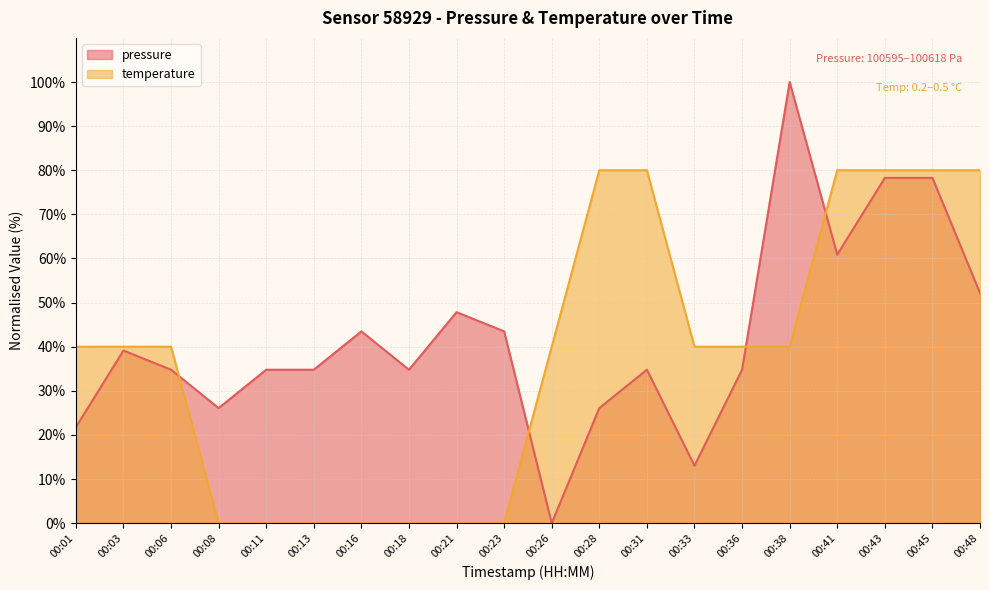

Which series changed the most between 00:08 and 00:26?

temperature